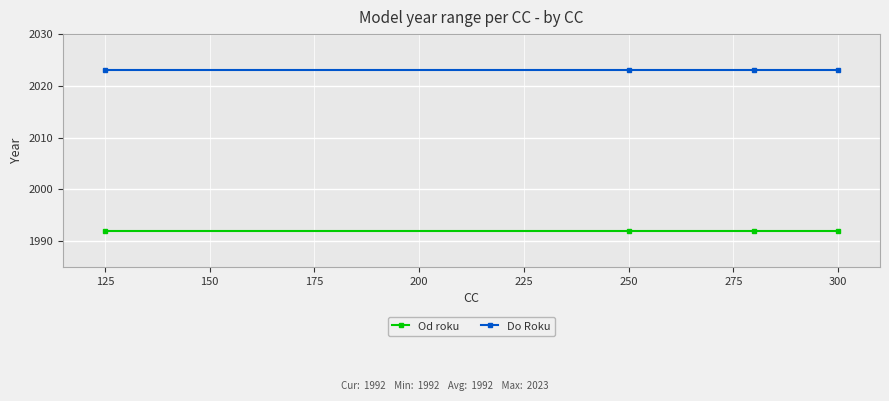

Rank the series by their average value, from highest to lowest.

Do Roku, Od roku